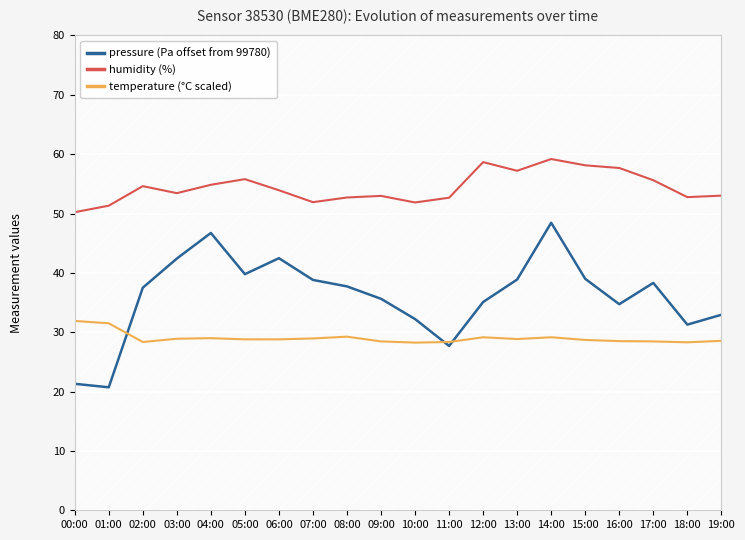

Is it true that humidity (%) equals 90.4 at 15:00?

False